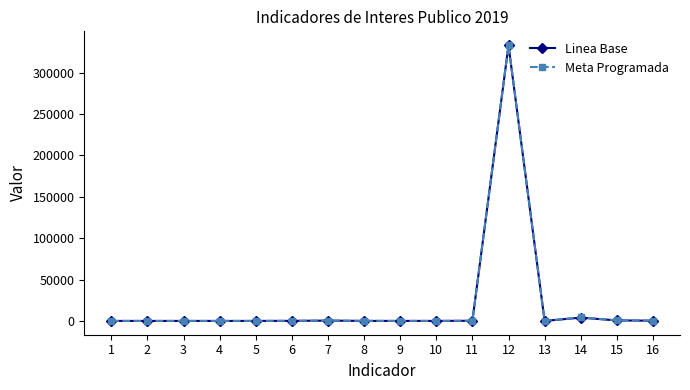

At which category is the sum across all series the highest?

12